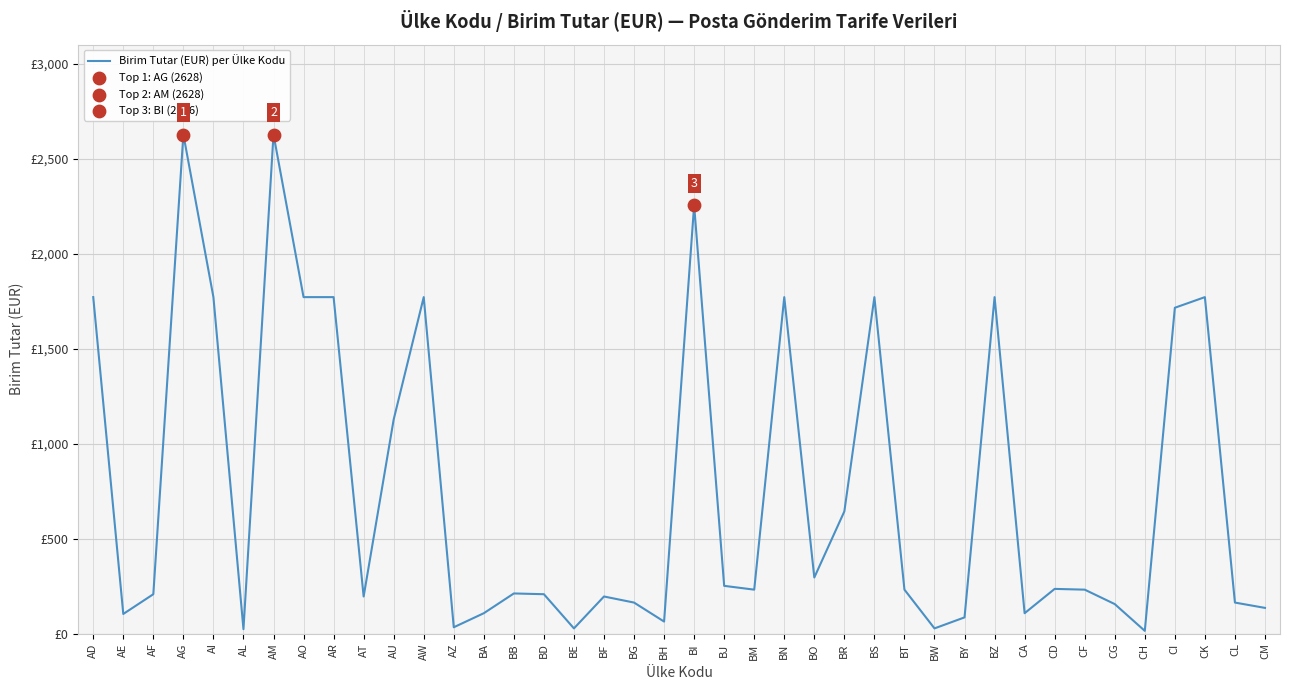

Is this an area chart (filled region under the line)?

No